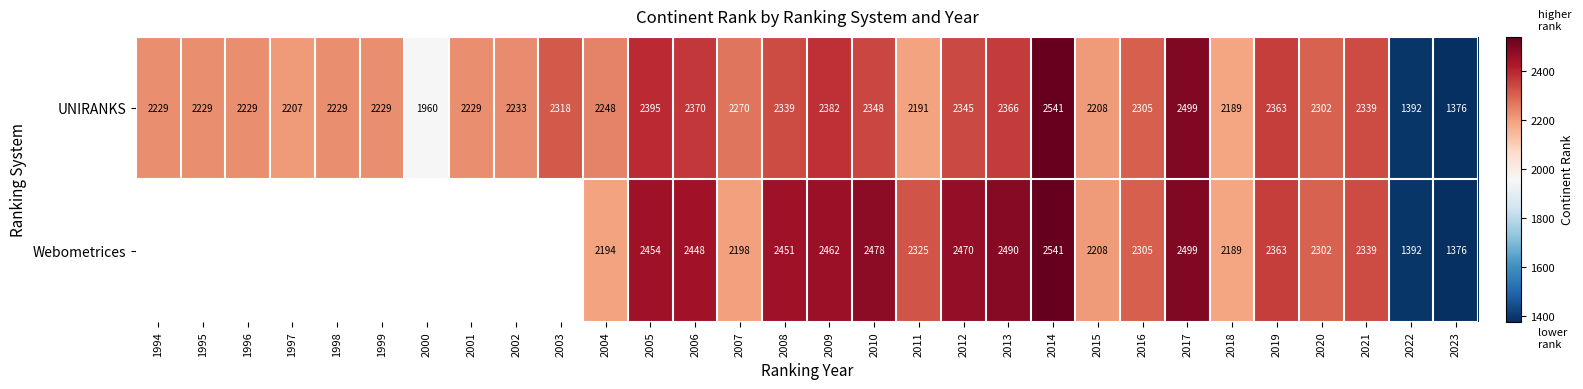

Which has a higher value, 2018 or 2011?

2011